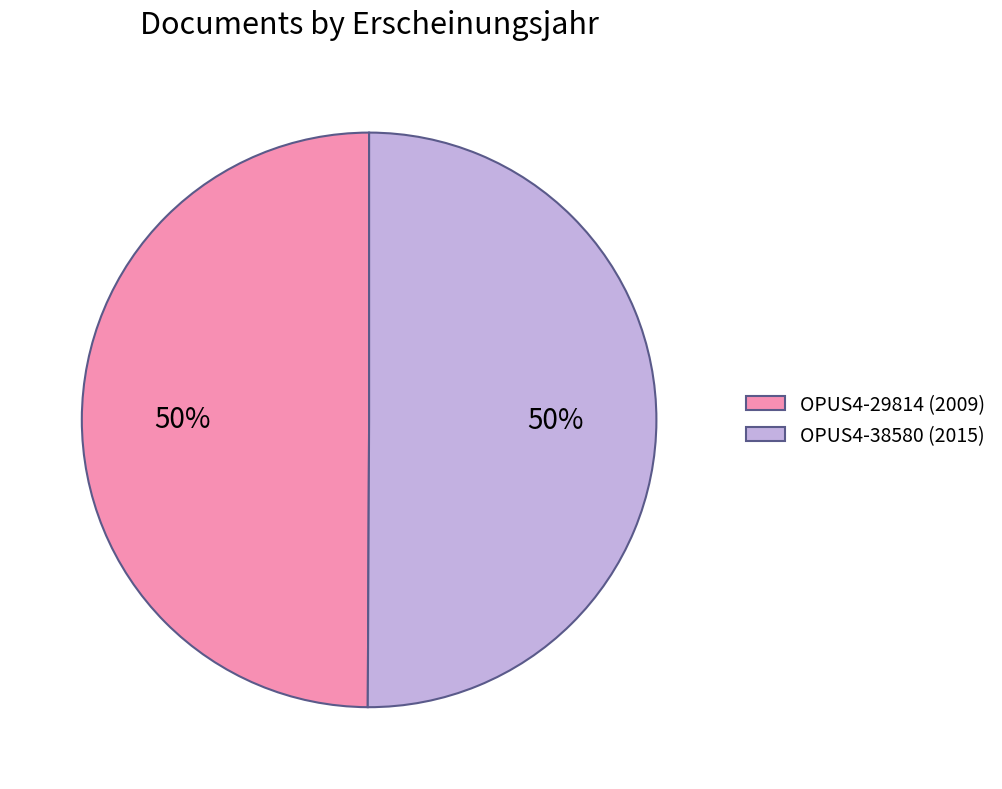

Do OPUS4-29814 and OPUS4-38580 together represent more than half of the pie?

Yes